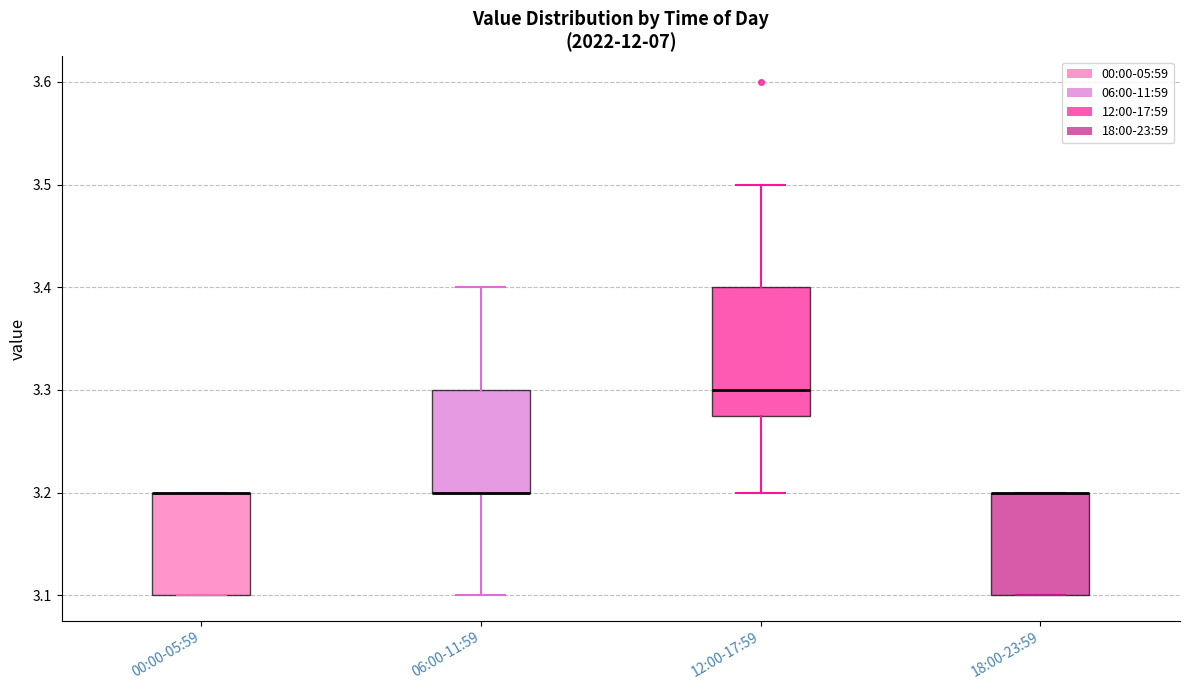

Comparing the boxes themselves (not the whiskers), which one is the tallest?

12:00-17:59